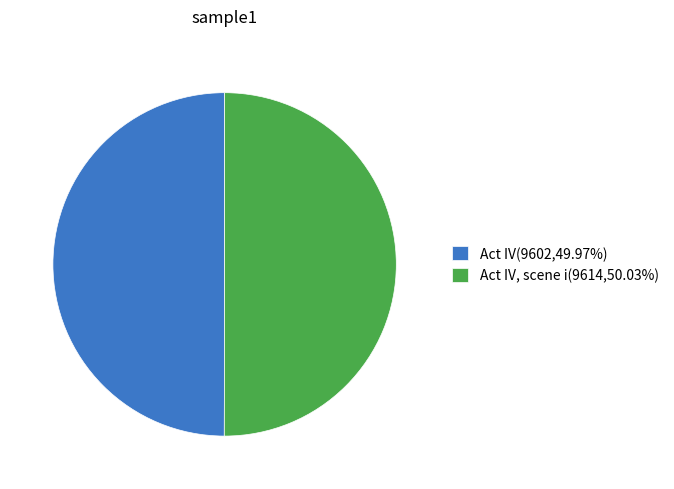

Is the sum of Act IV, scene i(9614,50.03%) and Act IV(9602,49.97%) greater than half?

Yes